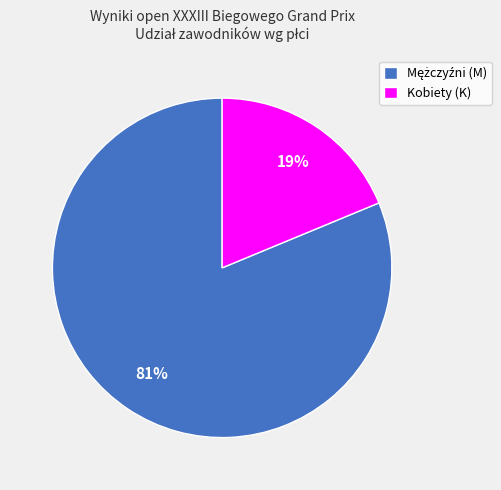

Is it true that Kobiety (K) is 25% of the pie?

False